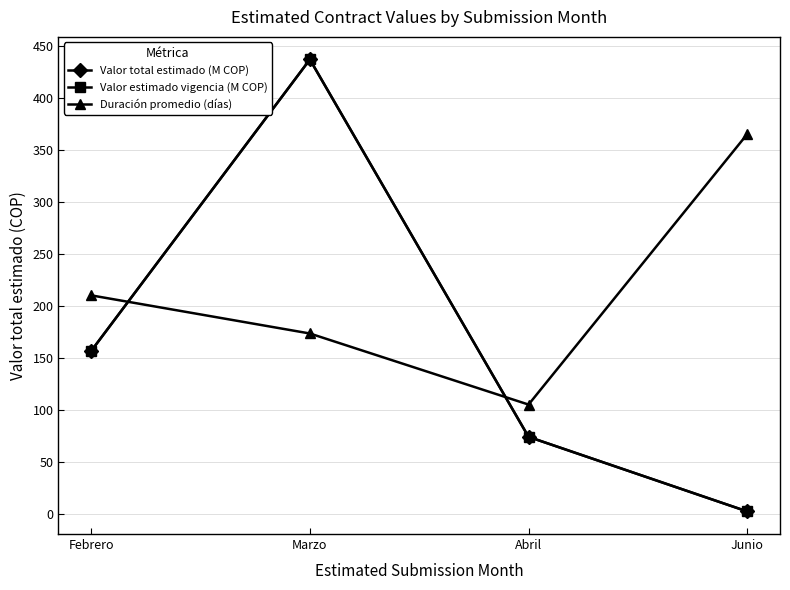

Is this an area chart (filled region under the line)?

No